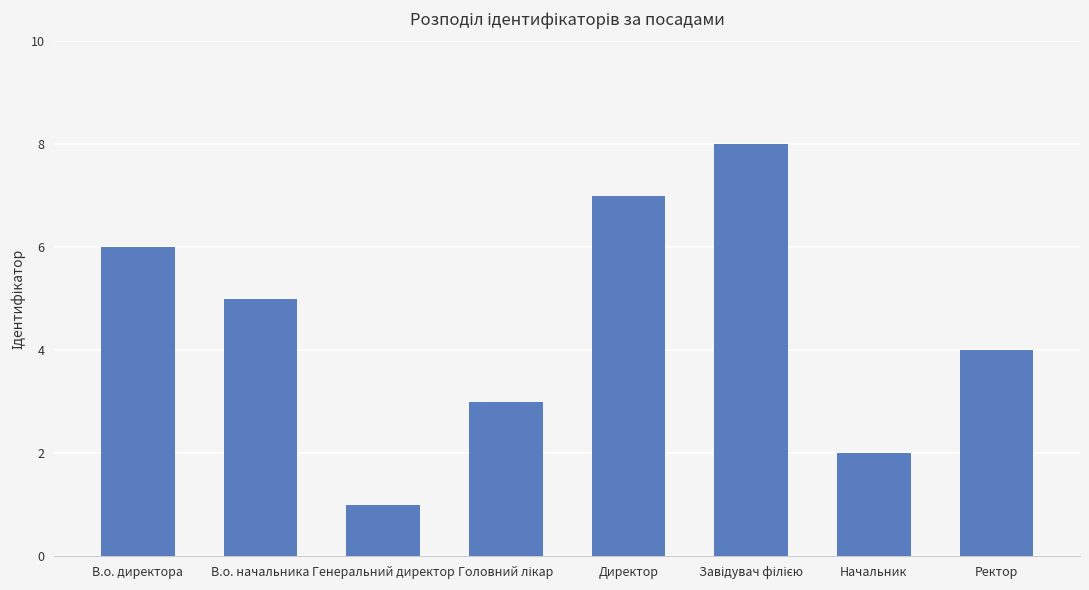

What position from the left is Генеральний директор?

3